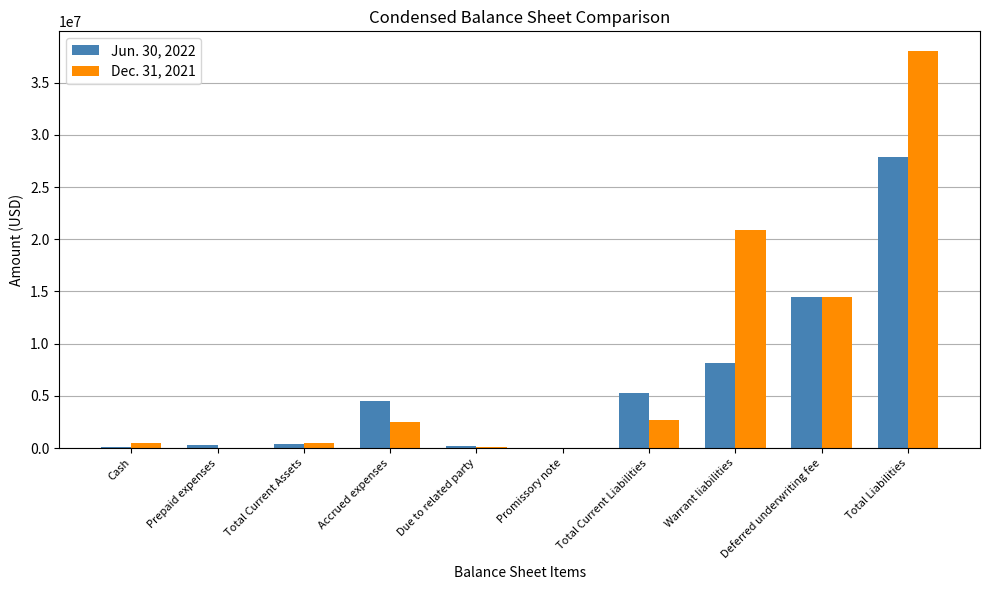

Are the bars grouped side by side (vs. stacked)?

Yes